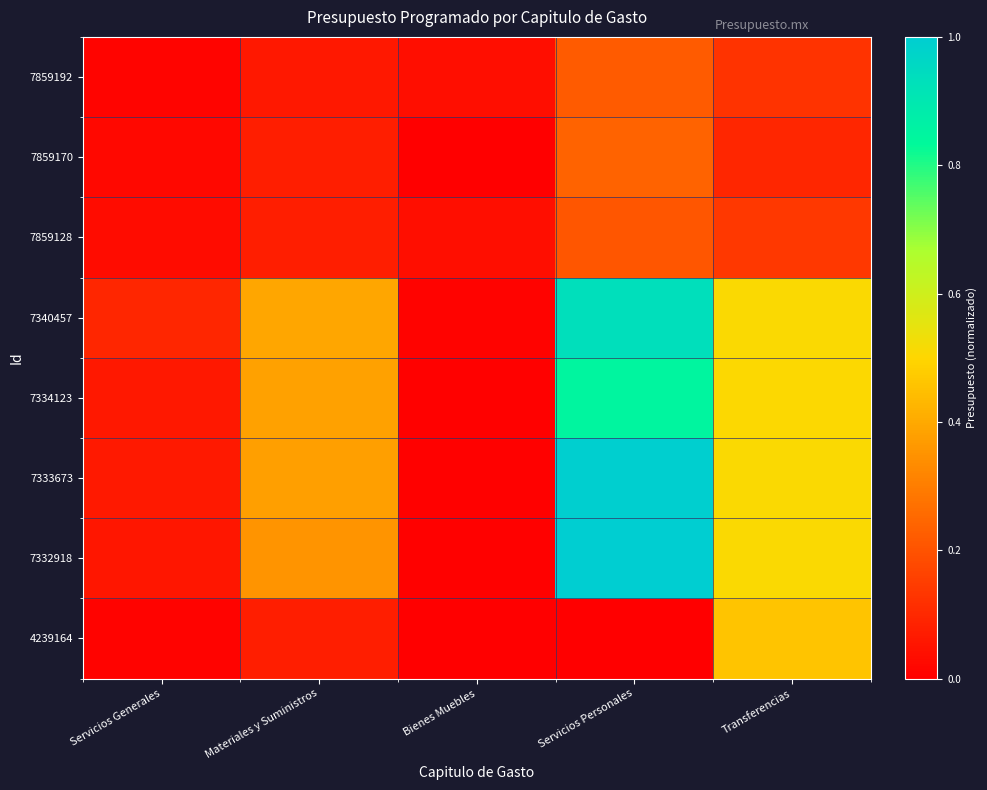

Between Bienes Muebles and Materiales y Suministros, which is larger?

Materiales y Suministros